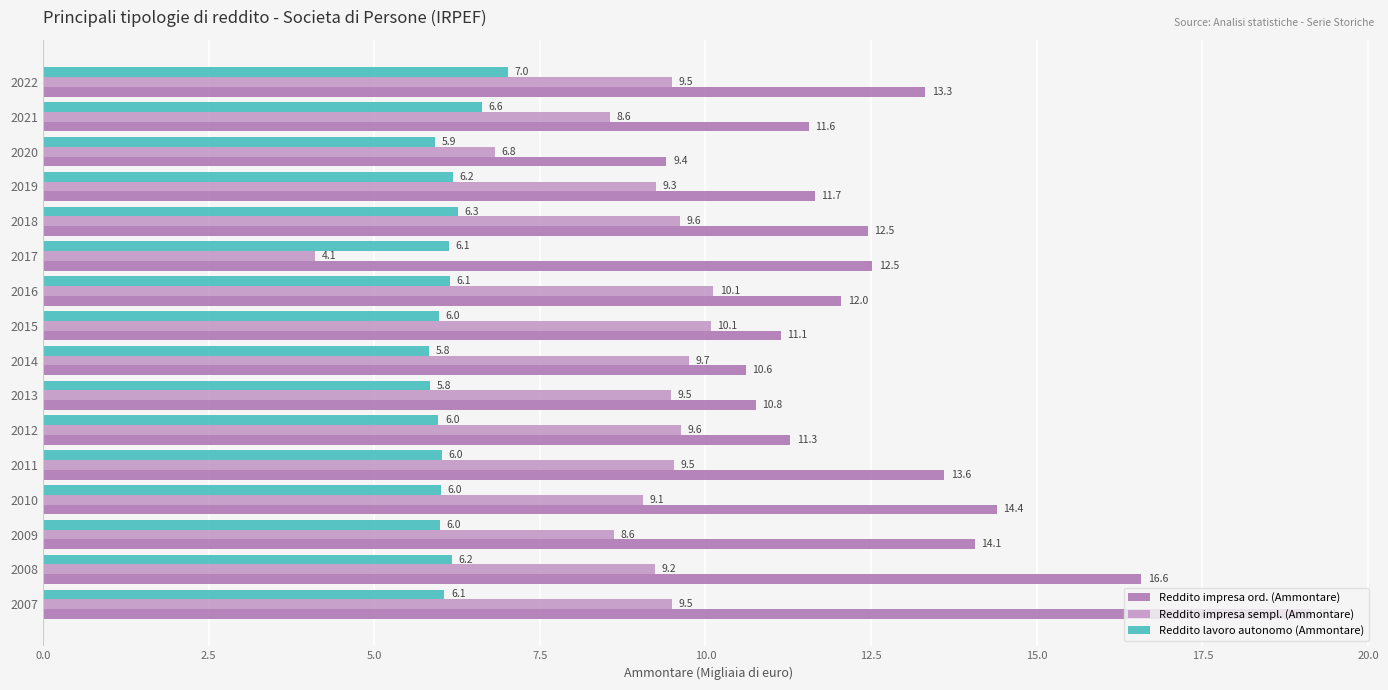

What are all the series names shown in the legend?

Reddito impresa ord. (Ammontare), Reddito impresa sempl. (Ammontare), Reddito lavoro autonomo (Ammontare)